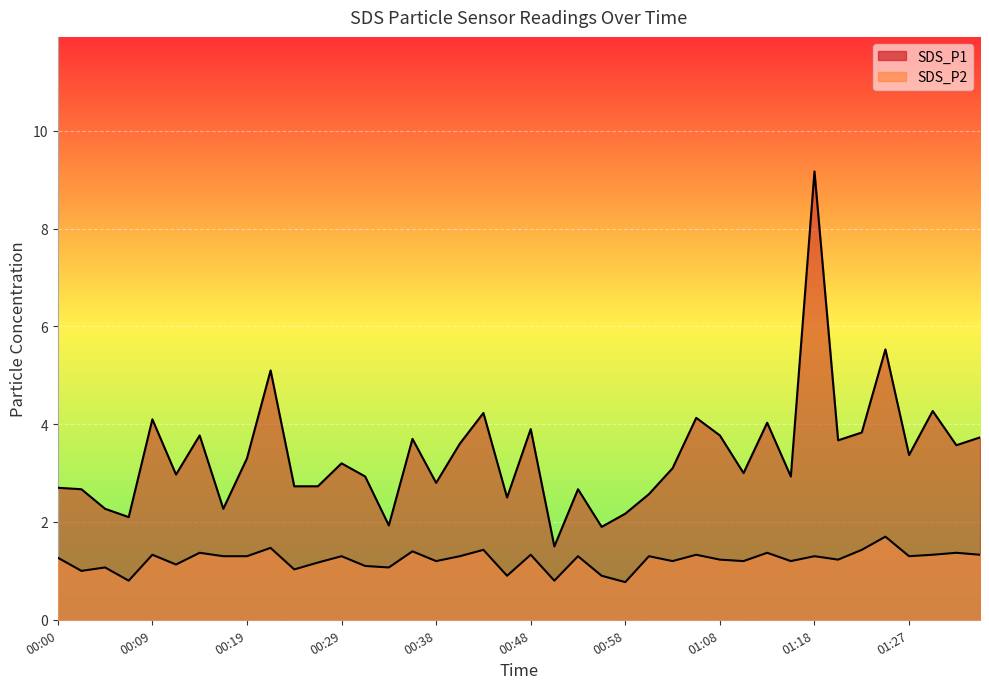

What is the difference between the SDS_P2 values at 00:17 and 01:32?

0.1